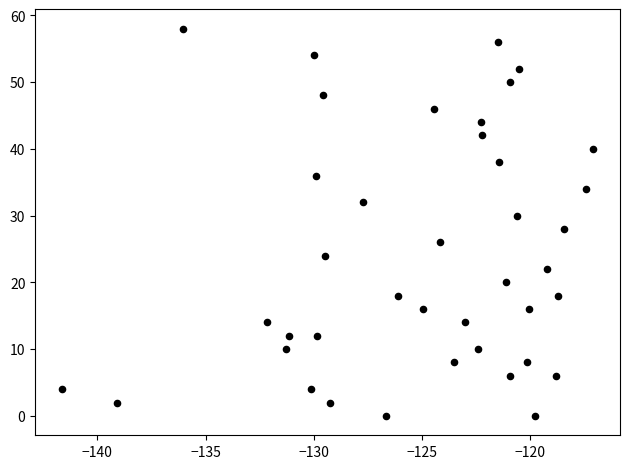

What is the range of Y values (max minus min)?

58